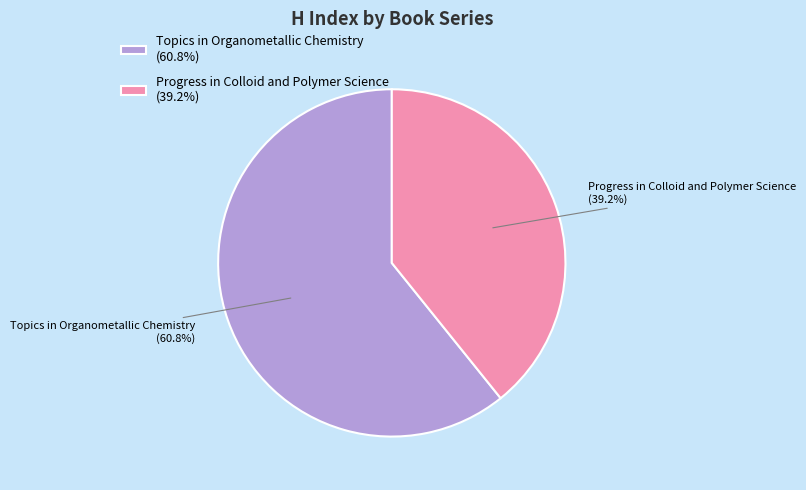

Rank the categories by value from lowest to highest.

Progress in Colloid and Polymer Science, Topics in Organometallic Chemistry